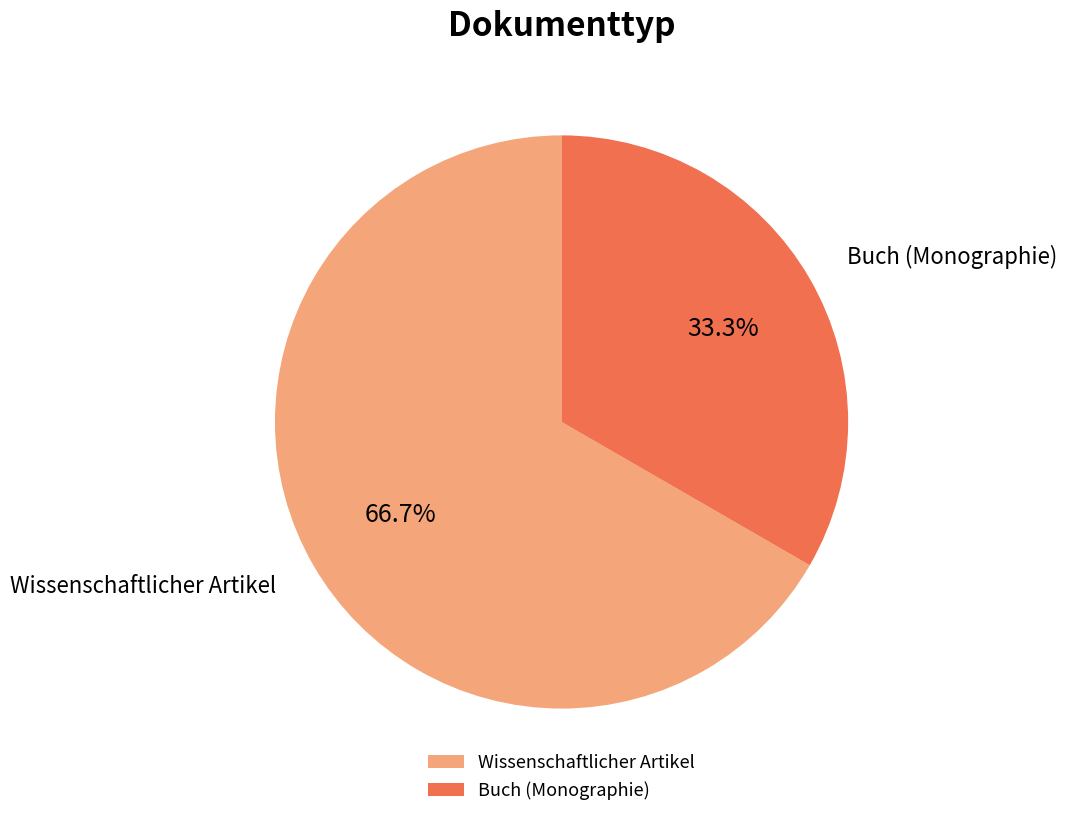

Does Buch (Monographie) account for over 50% of the chart?

No